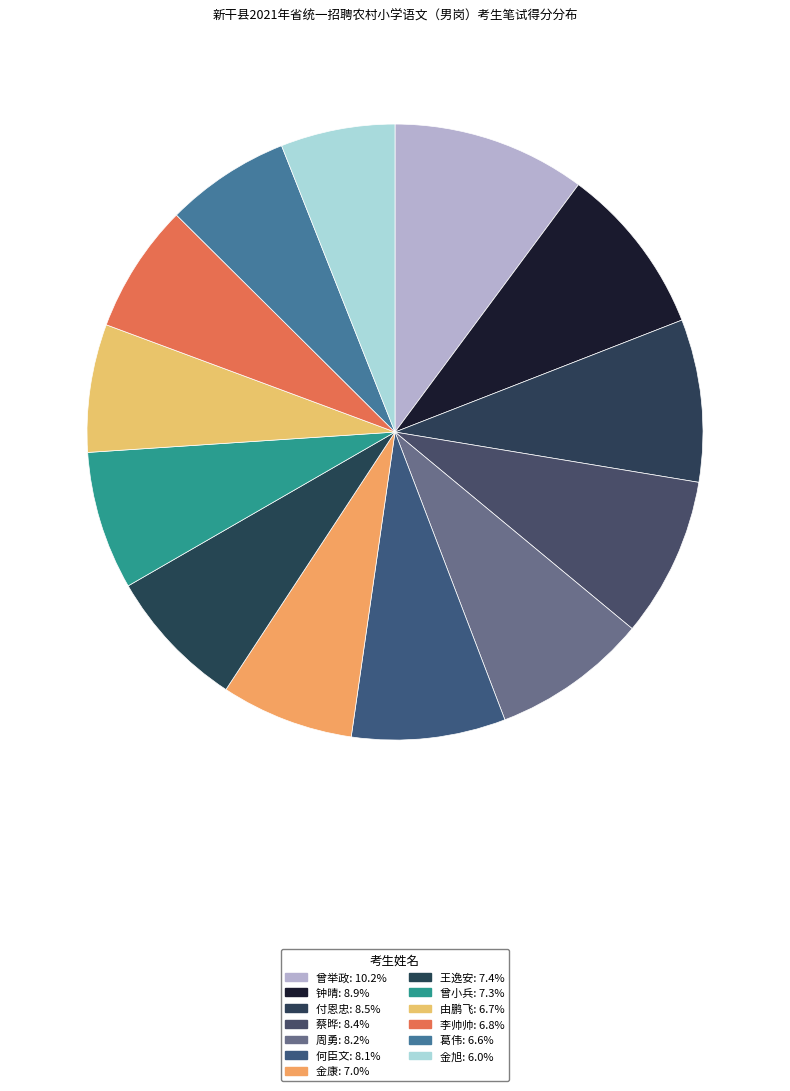

To the nearest percent, what is the combined percentage of 李帅帅 and 葛伟?

13%